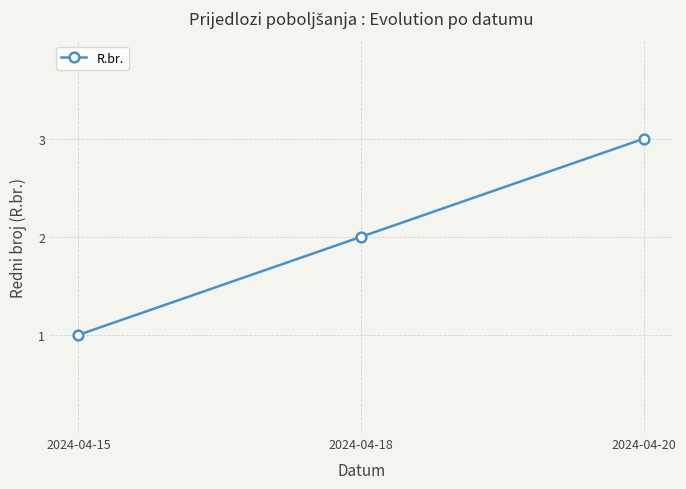

List the labels in order of value, smallest first.

2024-04-15, 2024-04-18, 2024-04-20